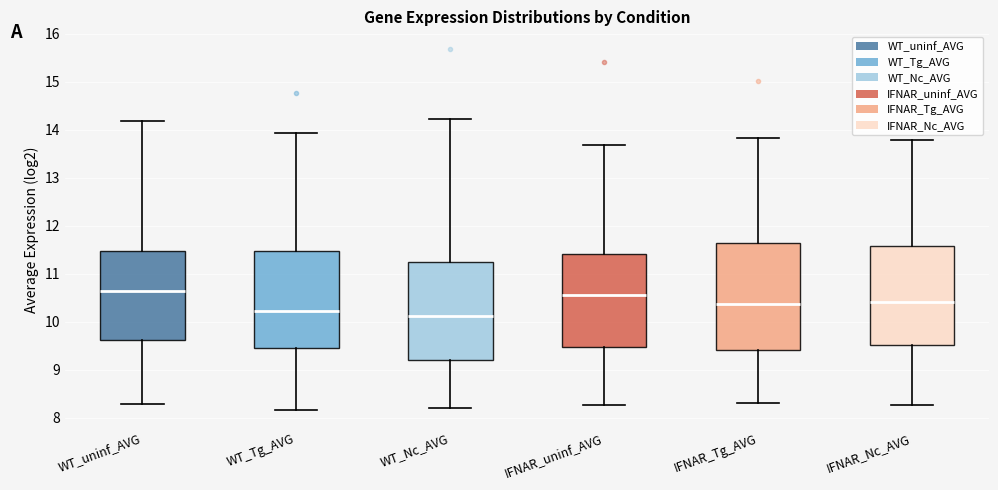

Reading left to right, read every box against the y-axis: the position of its median line, the range the box covers, and the ends of its whiskers. The values are not printed on the chart, so give them approximately, as read against the axis.

WT_uninf_AVG: median 10.6, box 9.6 to 11.5, whiskers 8.3 to 14.2
WT_Tg_AVG: median 10.2, box 9.5 to 11.5, whiskers 8.2 to 13.9
WT_Nc_AVG: median 10.1, box 9.2 to 11.2, whiskers 8.2 to 14.2
IFNAR_uninf_AVG: median 10.6, box 9.5 to 11.4, whiskers 8.3 to 13.7
IFNAR_Tg_AVG: median 10.4, box 9.4 to 11.6, whiskers 8.3 to 13.8
IFNAR_Nc_AVG: median 10.4, box 9.5 to 11.6, whiskers 8.3 to 13.8